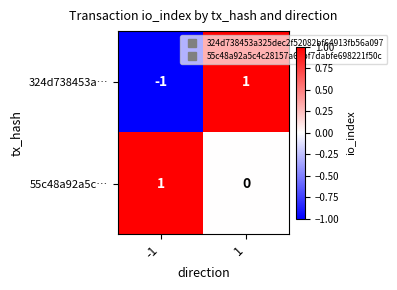

Reading left to right, list all the values displayed in this chart.

324d738453a…: -1=-1	1=1
55c48a92a5c…: -1=1	1=0